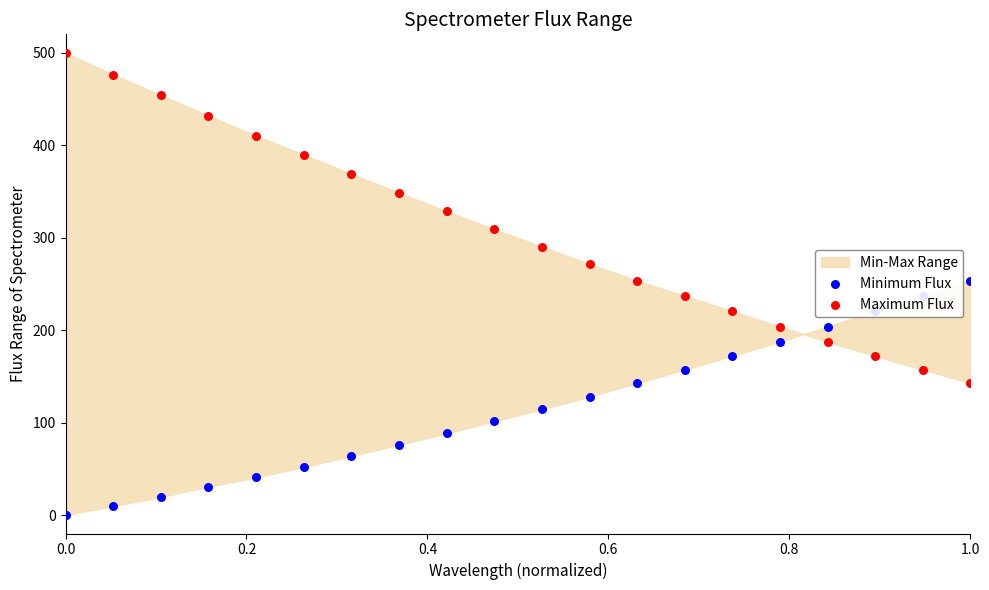

Is the value of Maximum Flux at 0.2 greater than the value of Minimum Flux at 17?

Yes